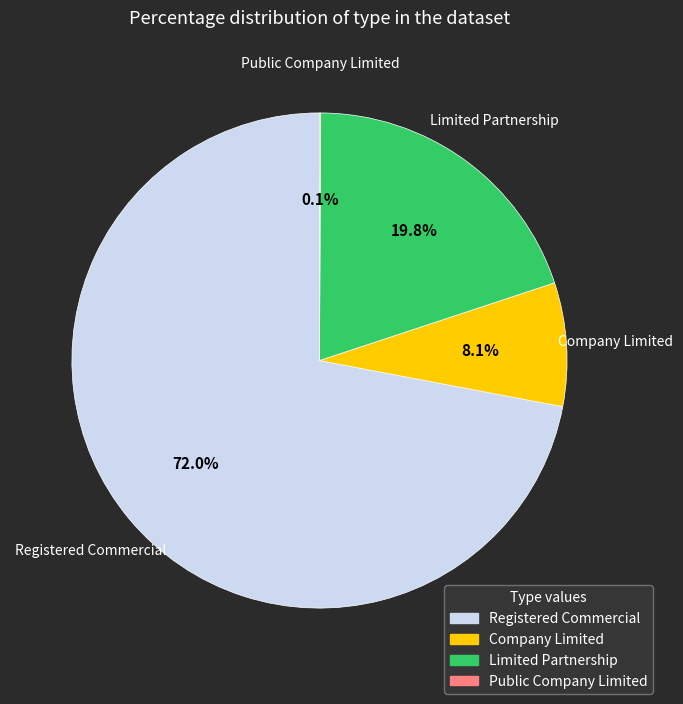

To the nearest percent, what is the difference between the largest and smallest slice percentages?

72%